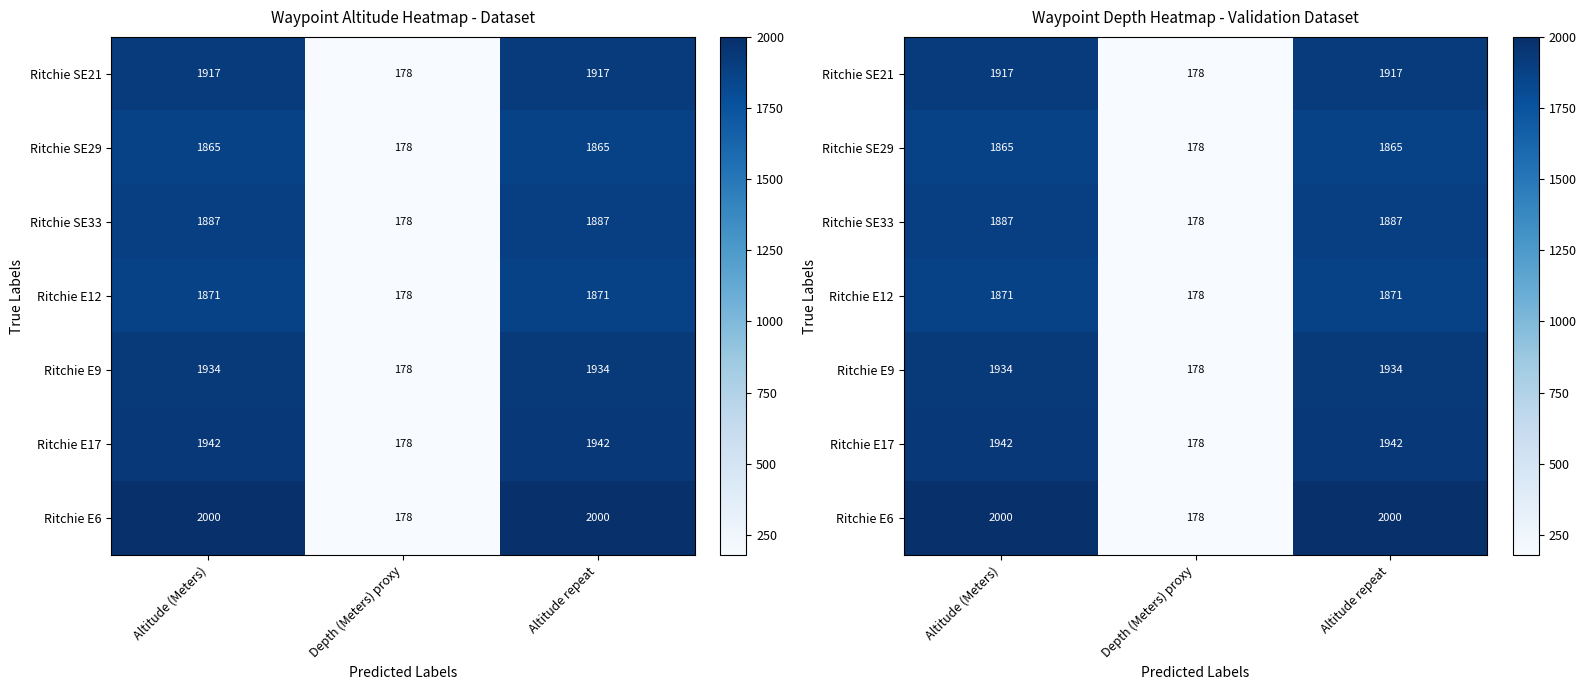

At how many categories does at least one series exceed 1718?

2